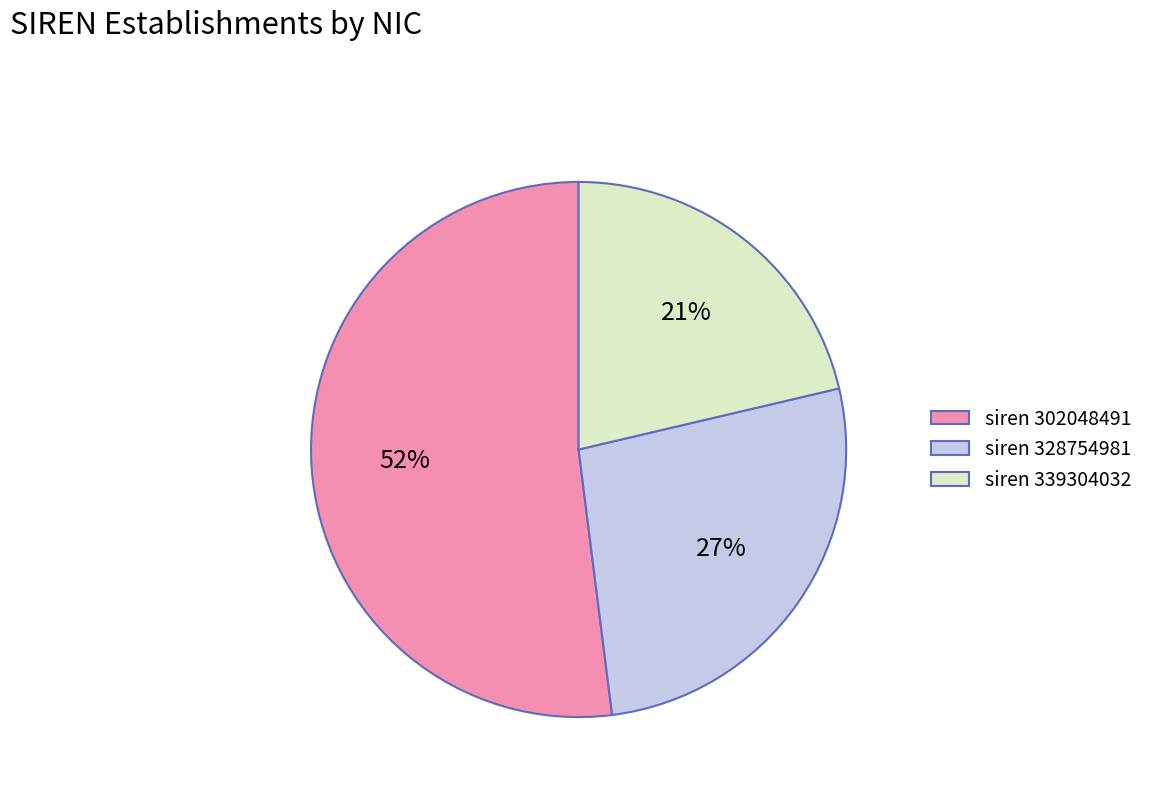

Count the number of slices in the pie.

3